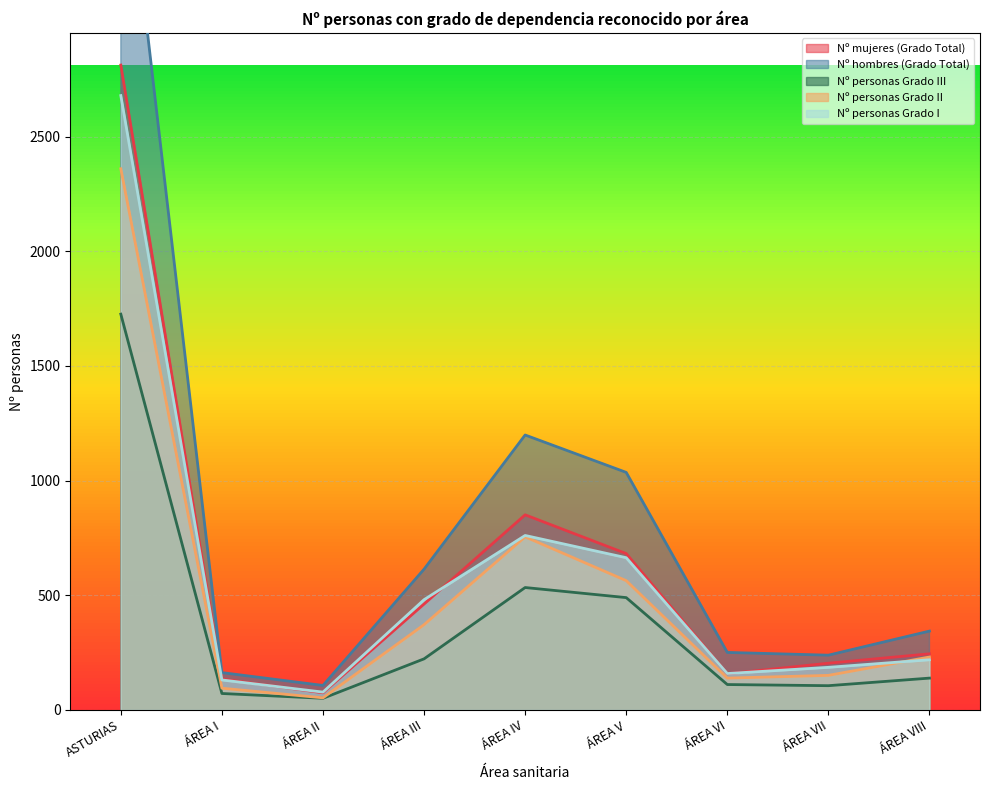

In Nº personas Grado II, how many points are lower than both neighbors (excluding endpoints)?

2